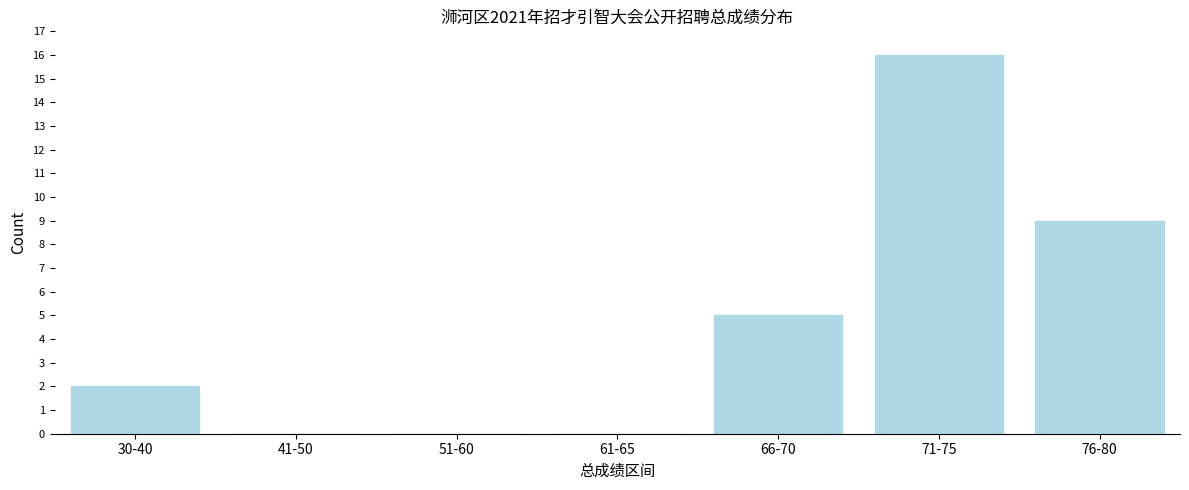

Reading right to left, transcribe all the data shown in this chart.

76-80=9	71-75=16	66-70=5	61-65=0	51-60=0	41-50=0	30-40=2